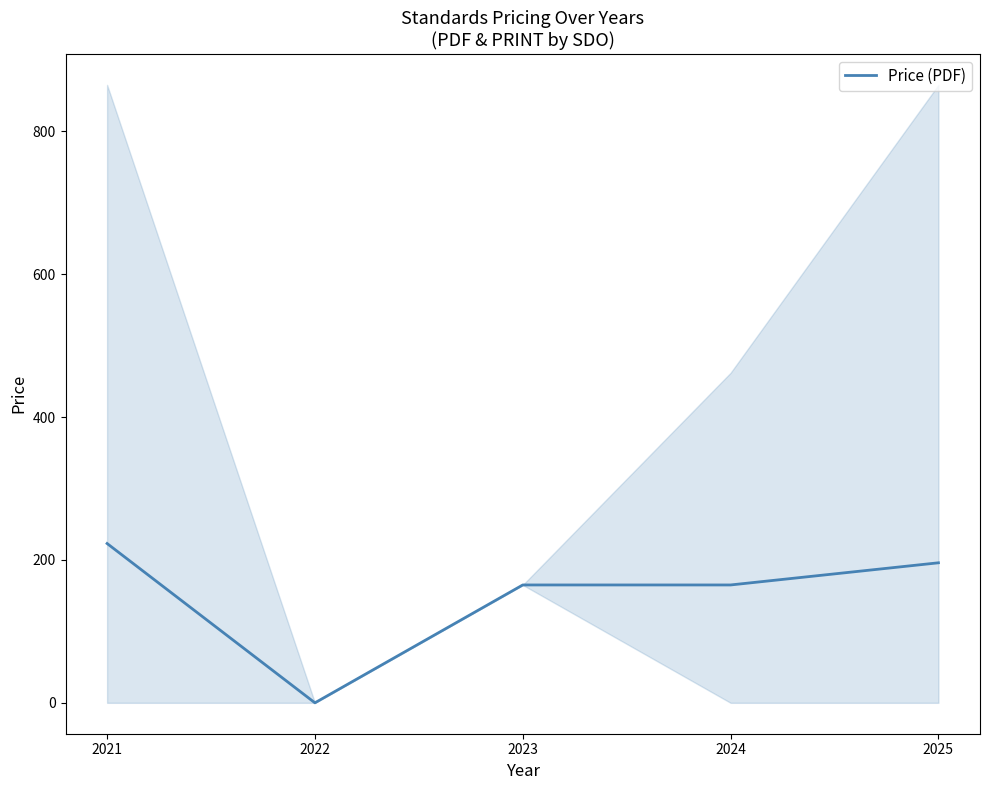

What is the change in value from 2022 to 2025?

+196.0